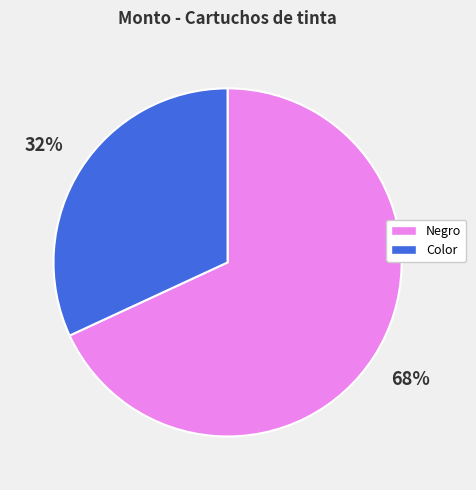

Which category has the biggest portion of the pie?

Negro